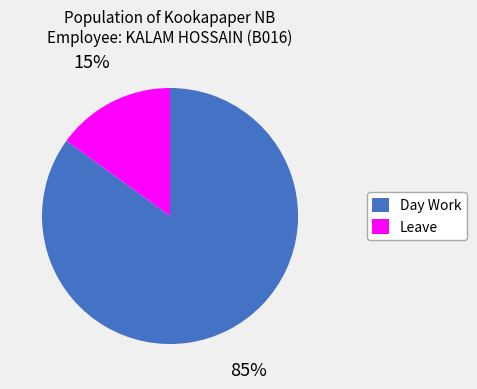

The Leave slice represents 15% of the pie. True or false?

True